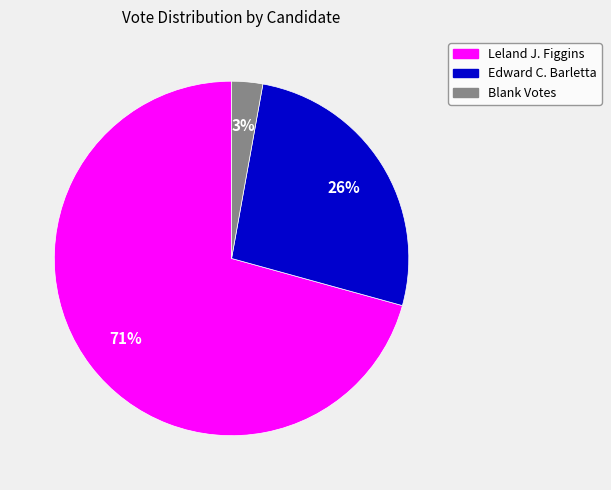

How many slices are in this pie chart?

3